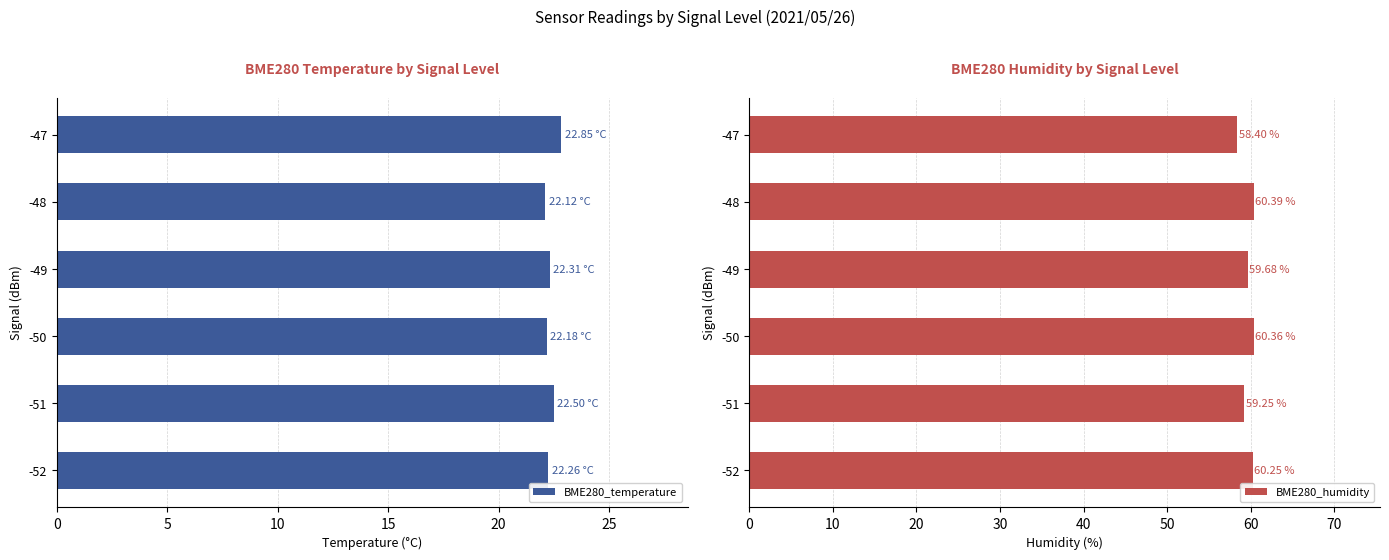

What is the difference between the maximum and minimum values in the BME280_temperature series?

0.7